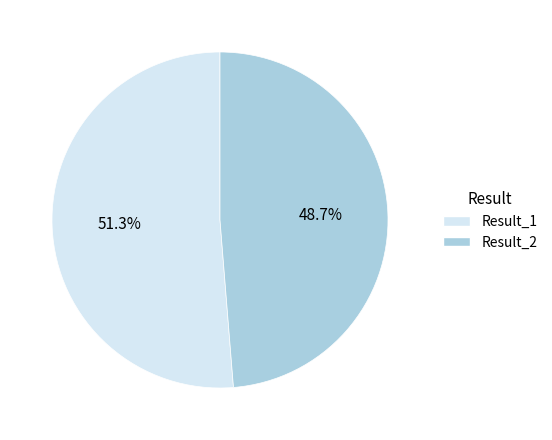

What is the ratio of the value at Result_1 to the value at Result_2?

1.1